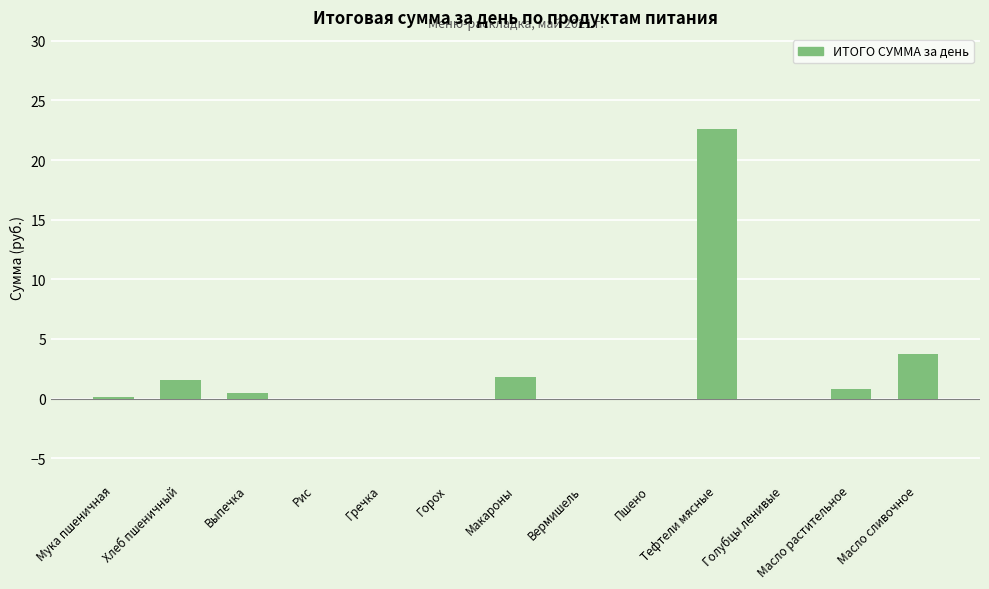

Is it true that the value at Масло сливочное is 5.8?

False